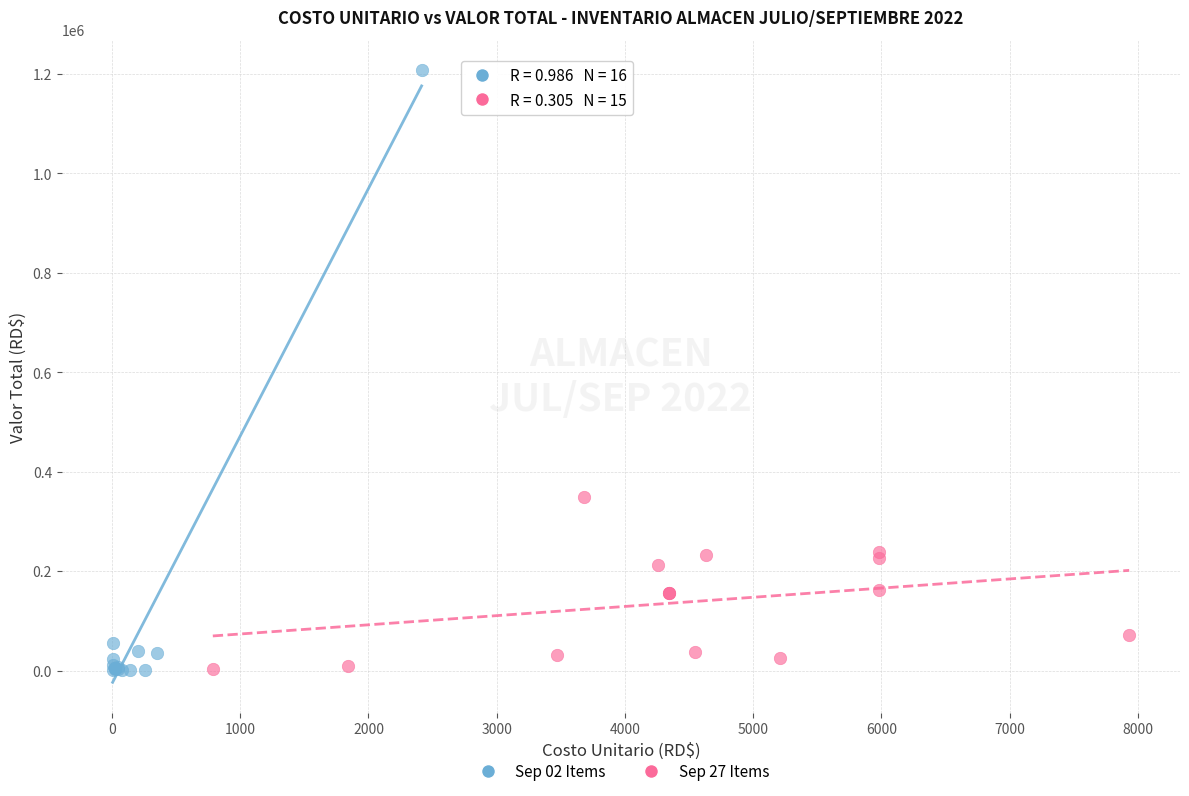

Which series has the widest spread of Y values?

Sep 02 Items